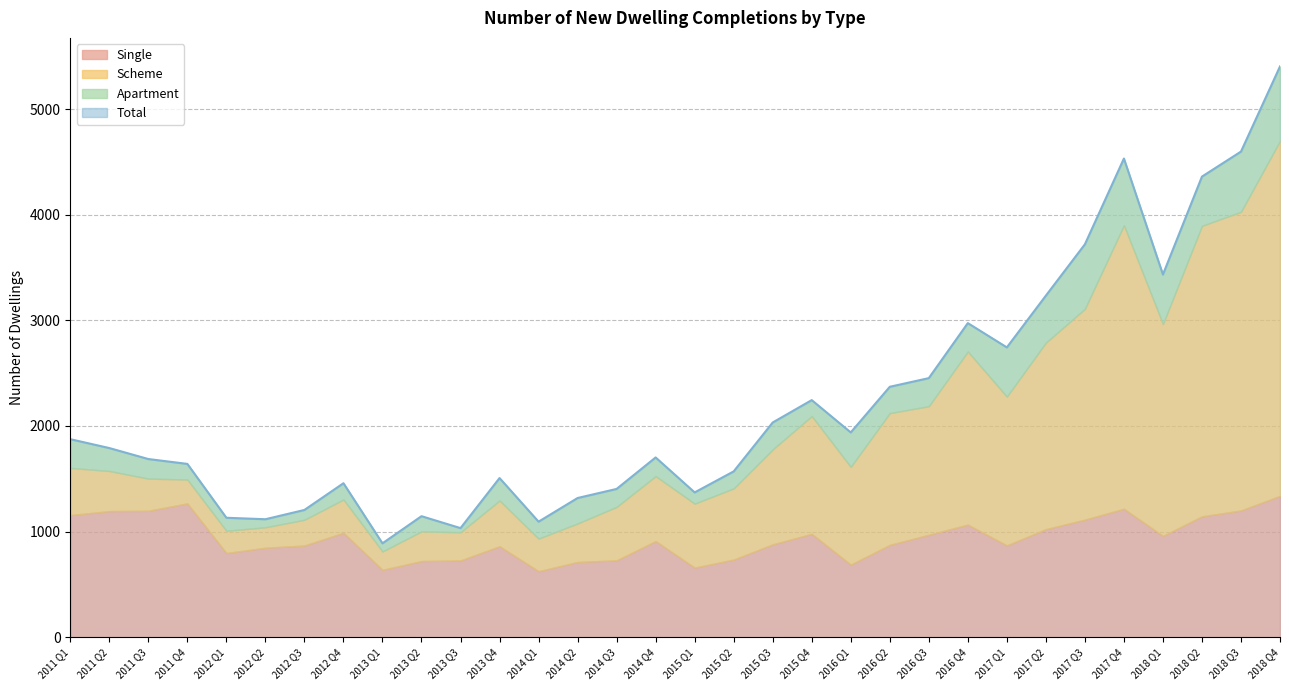

What is the difference between the Apartment values at 2017 Q1 and 2014 Q1?

306